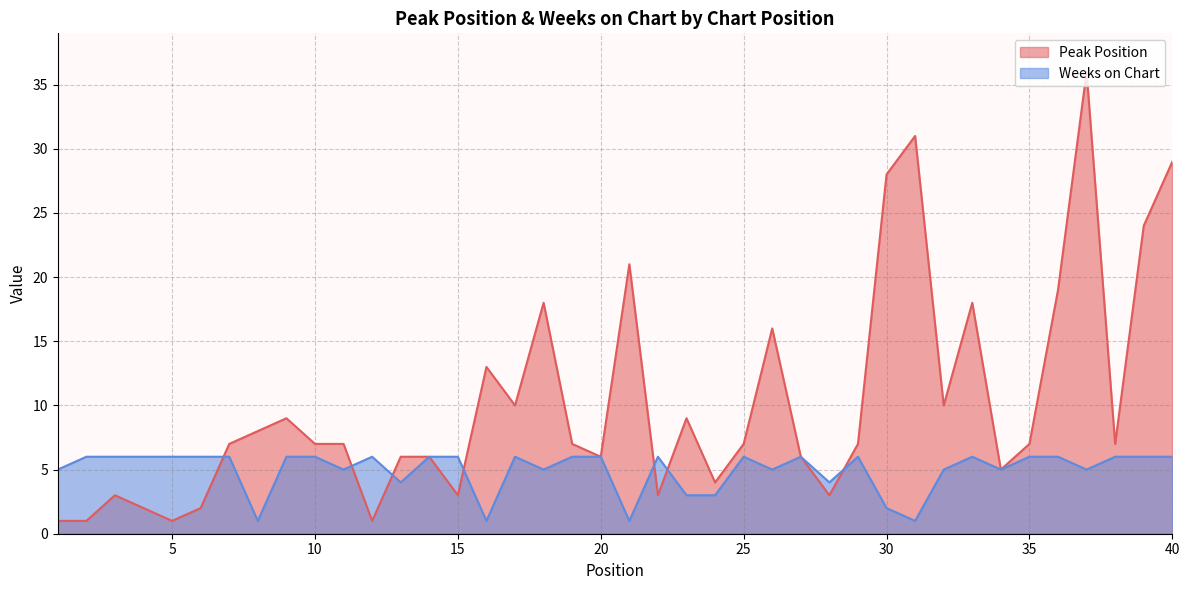

What is the difference between the second highest and minimum values in the Weeks on Chart series?

5